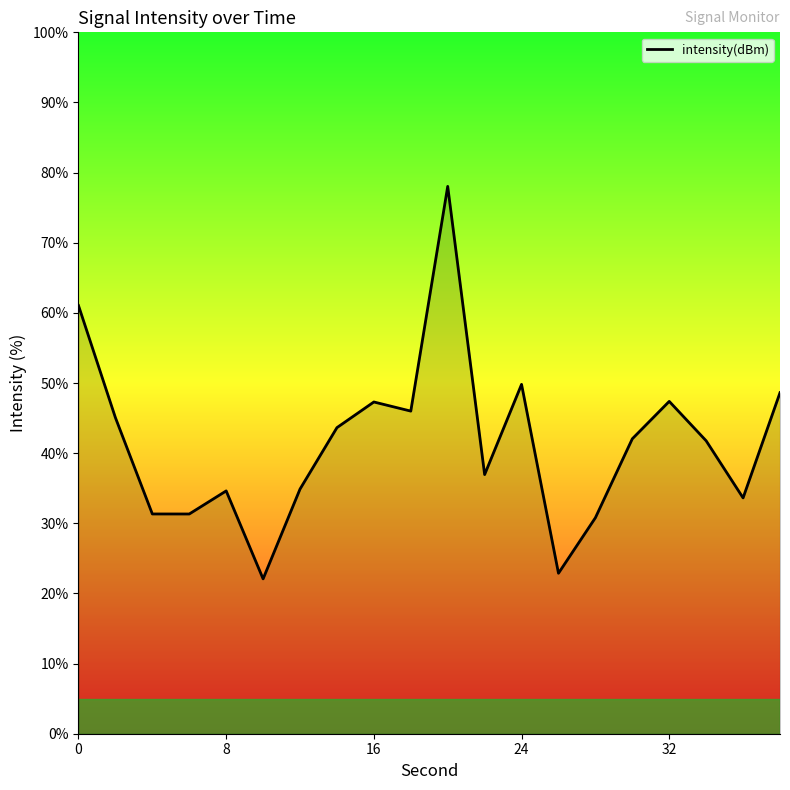

What is the minimum value shown in the chart?

22.1